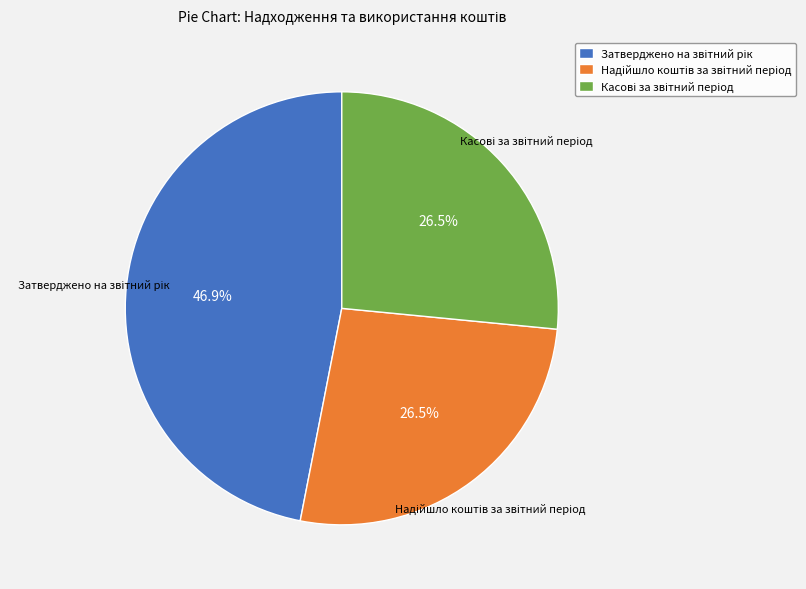

How many slices are in this pie chart?

3